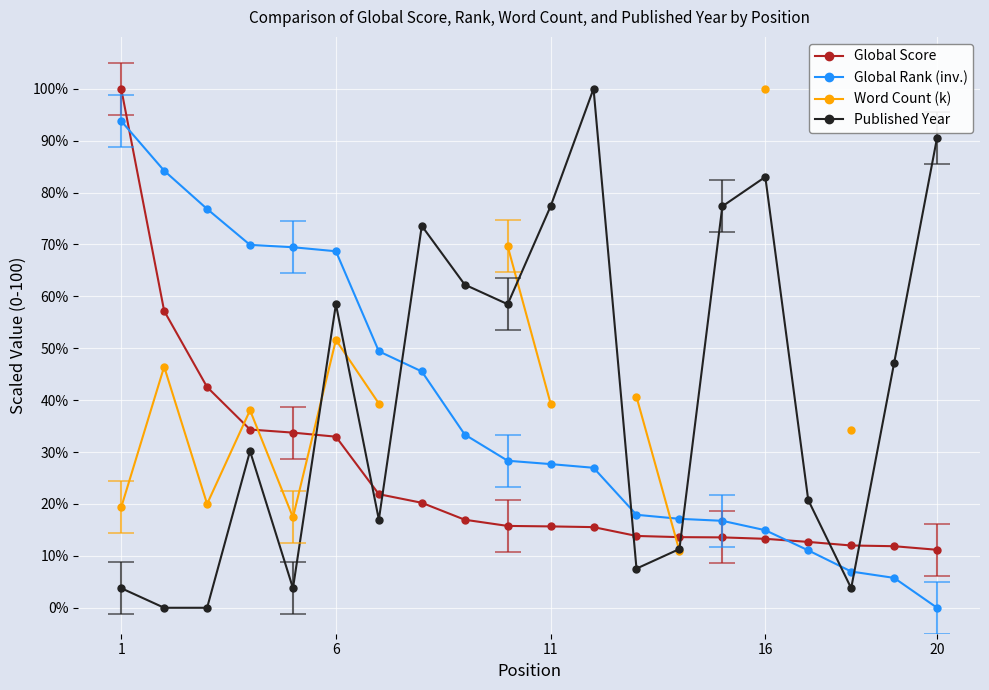

True or false: Global Score and Published Year cross at least once.

True